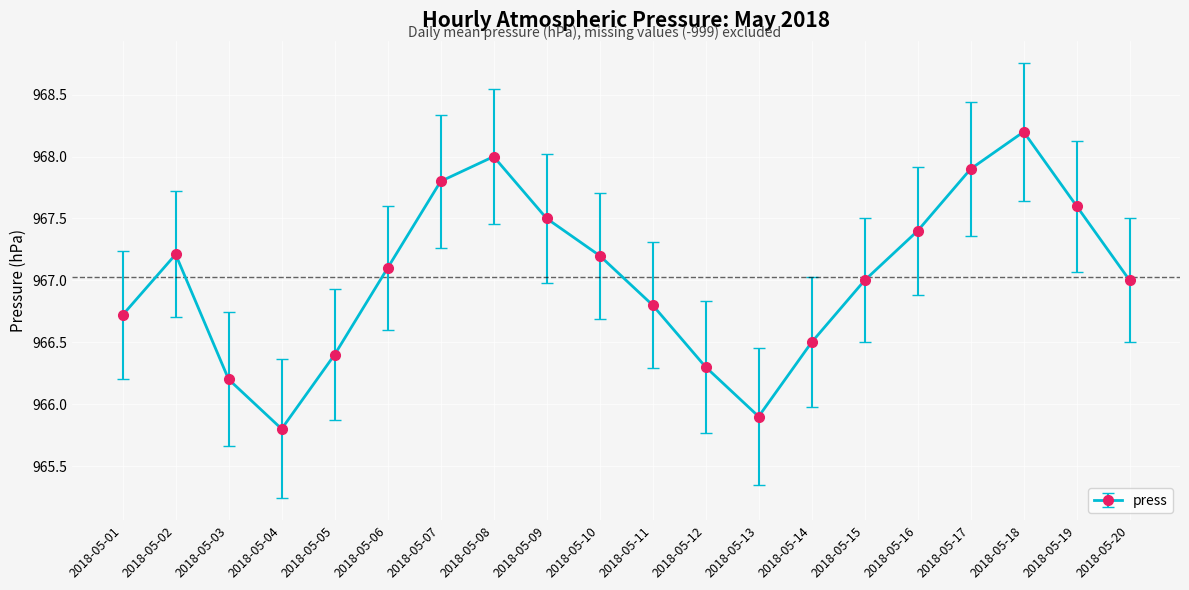

True or false: the data shows 277.7 at 2018-05-14.

False